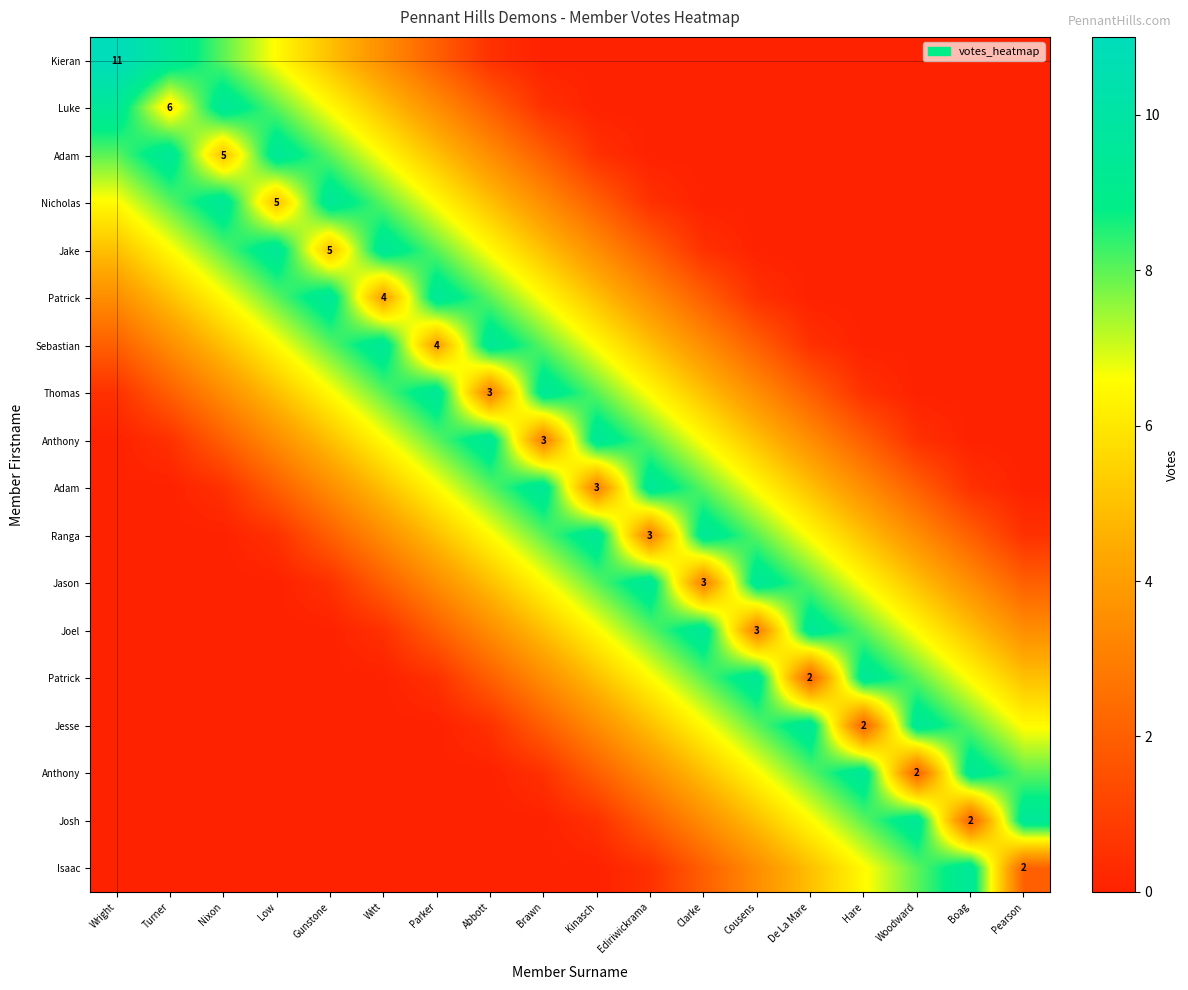

What is the total value across all series at Cousens?

70.5